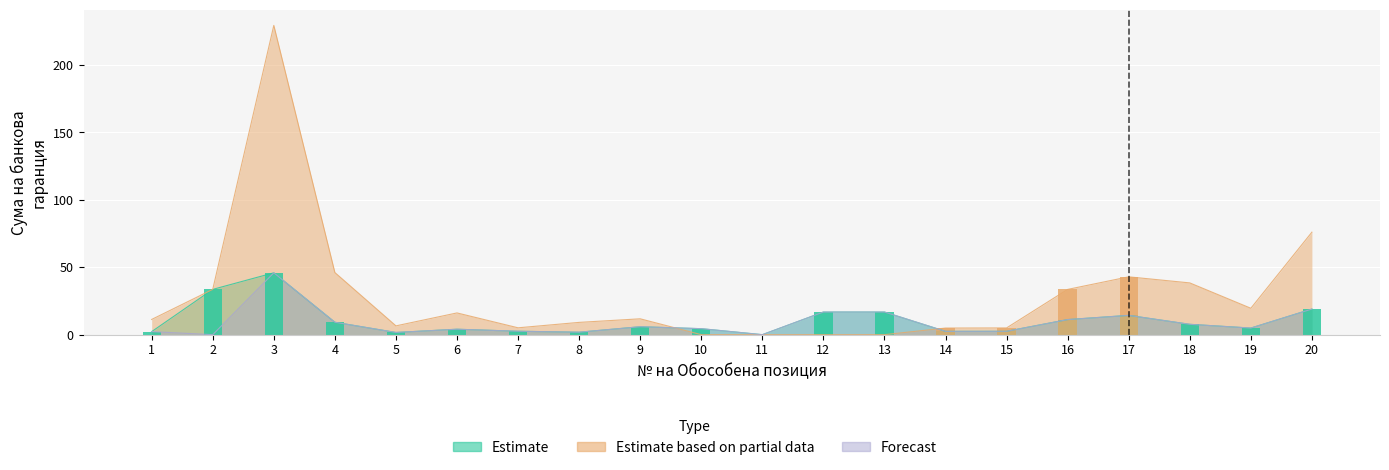

At which category is the sum across all series the highest?

3